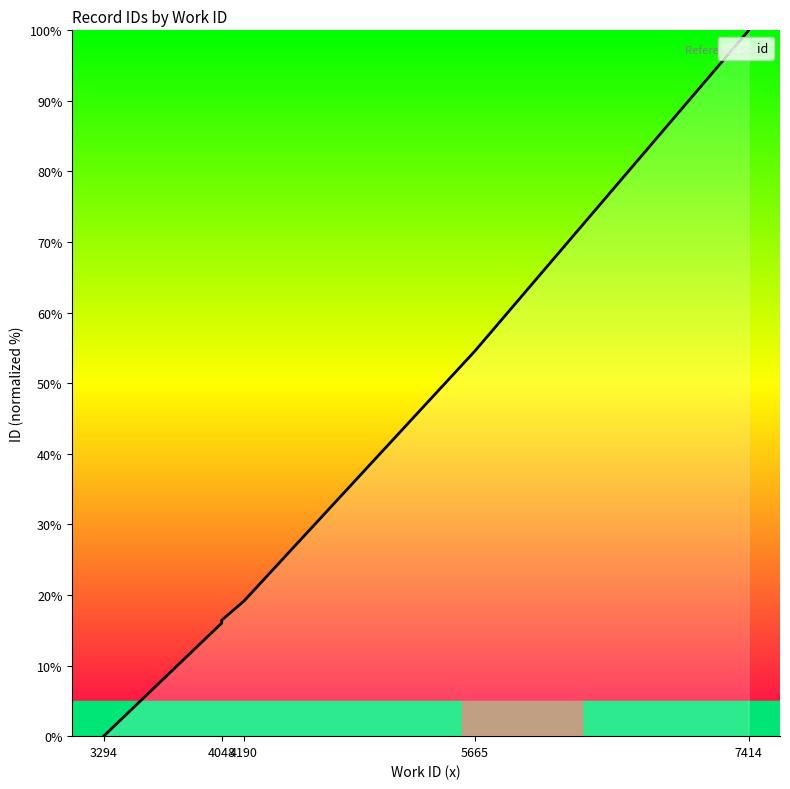

The chart shows a value of 6.3 at 4048. True or false?

False